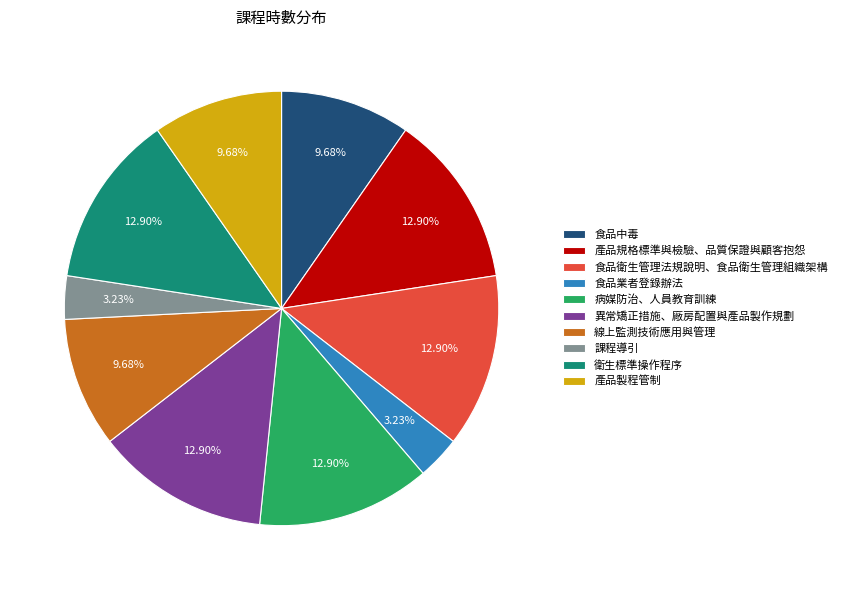

Combined, do 衛生標準操作程序 and 食品業者登錄辦法 account for over 50%?

No